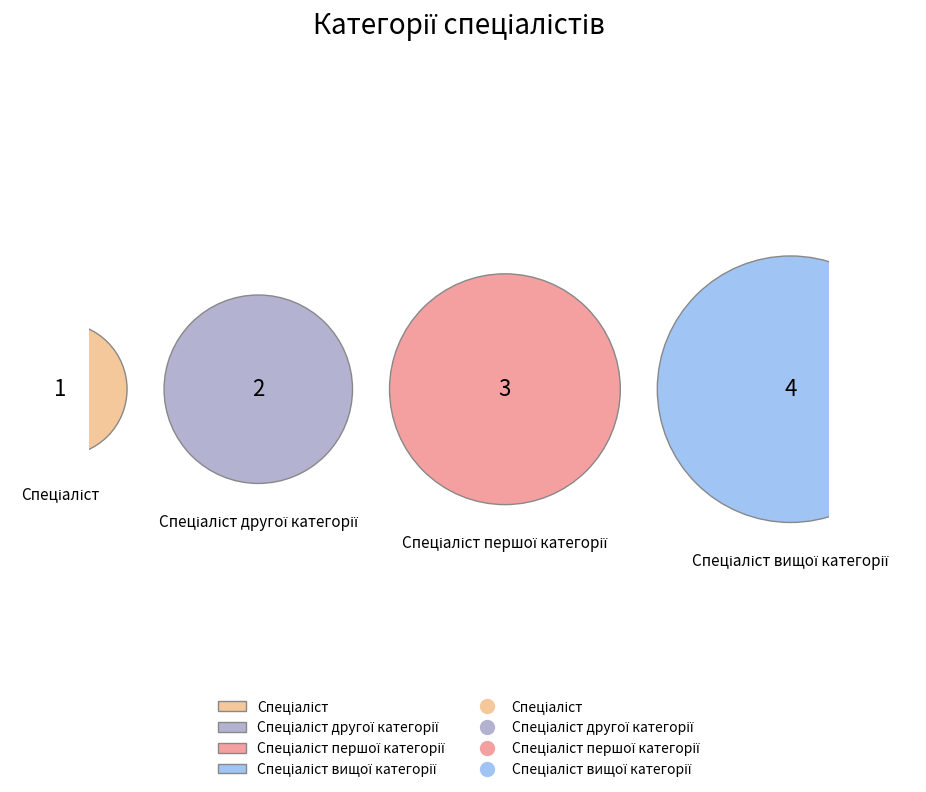

To the nearest percent, what portion does Спеціаліст другої категорії represent?

20%